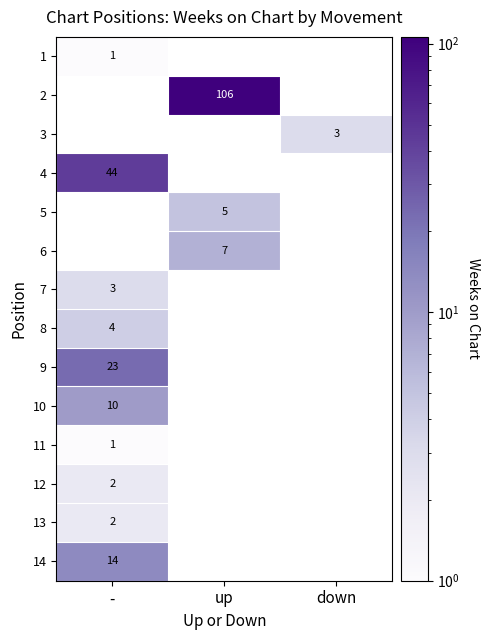

At which category does the chart reach its peak across all series?

up